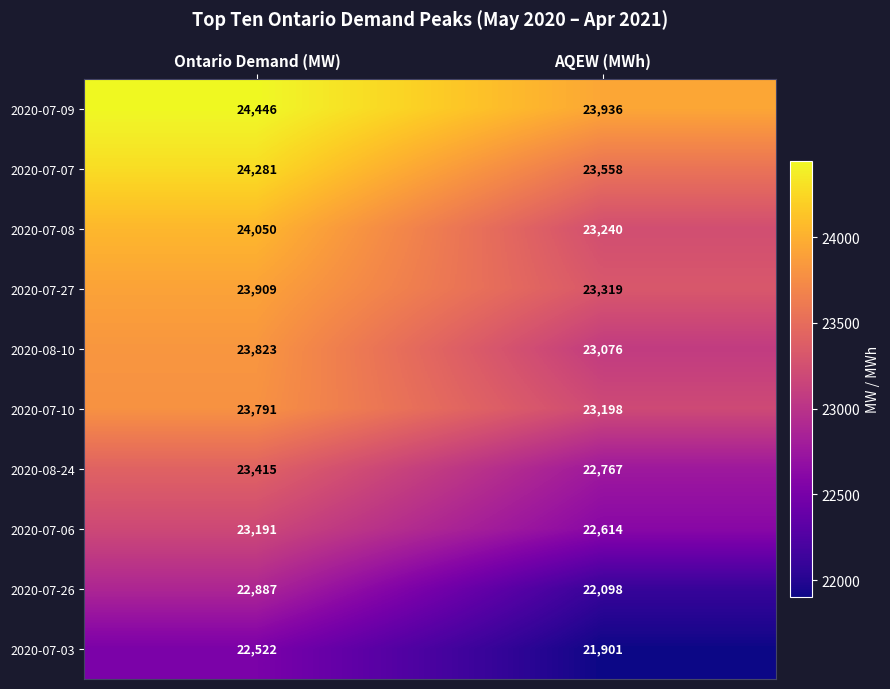

What is the minimum value shown in the chart?

21901